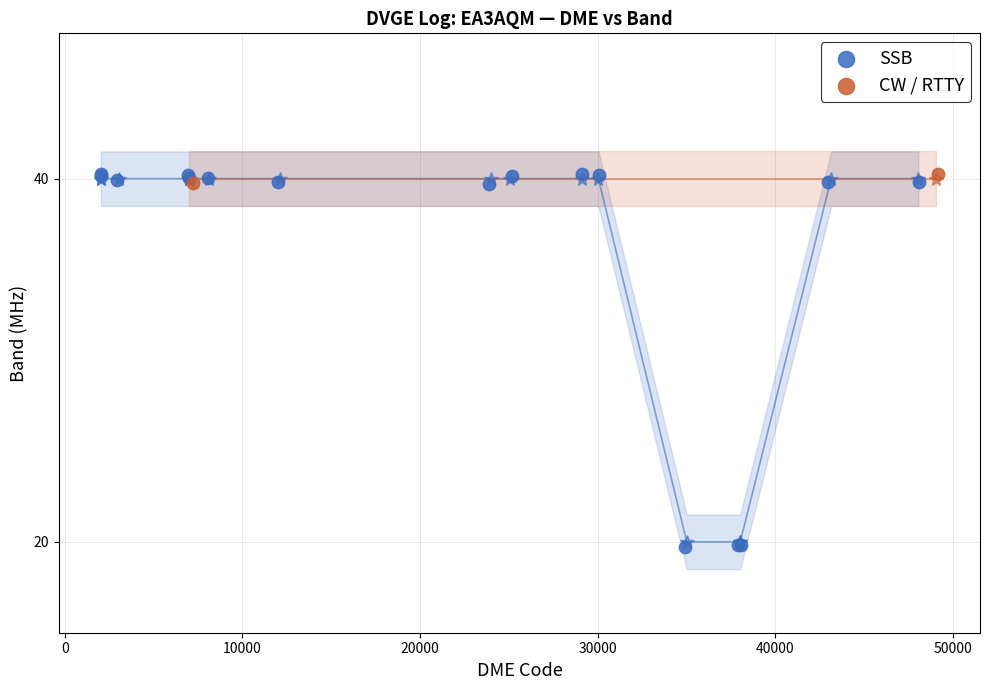

What are all the series names shown in the legend?

SSB, CW / RTTY